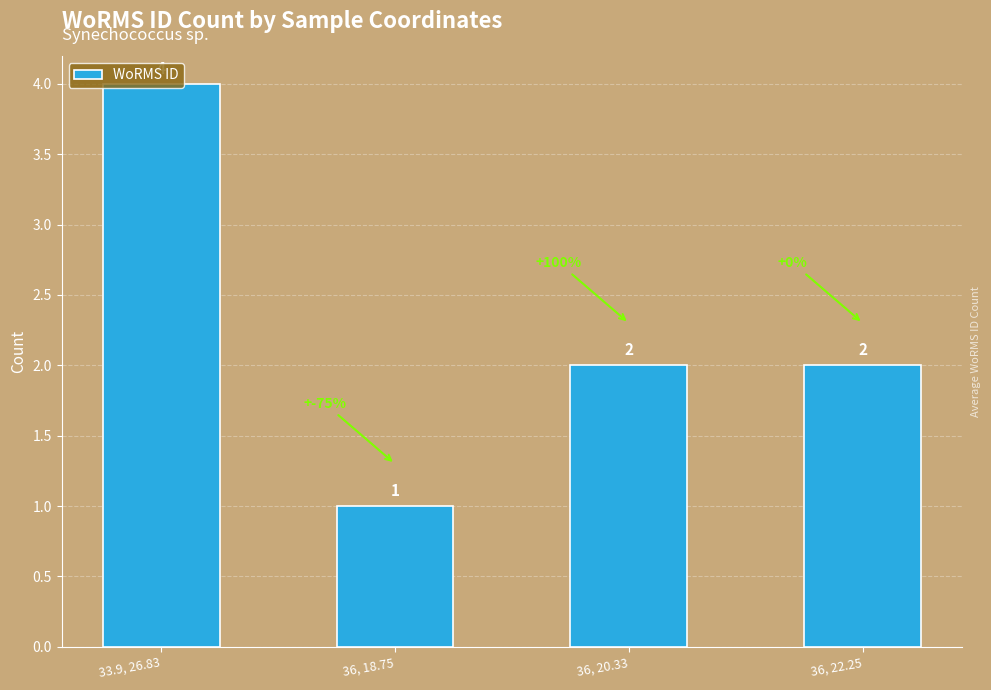

The value at 36, 18.75 is 0. True or false?

False